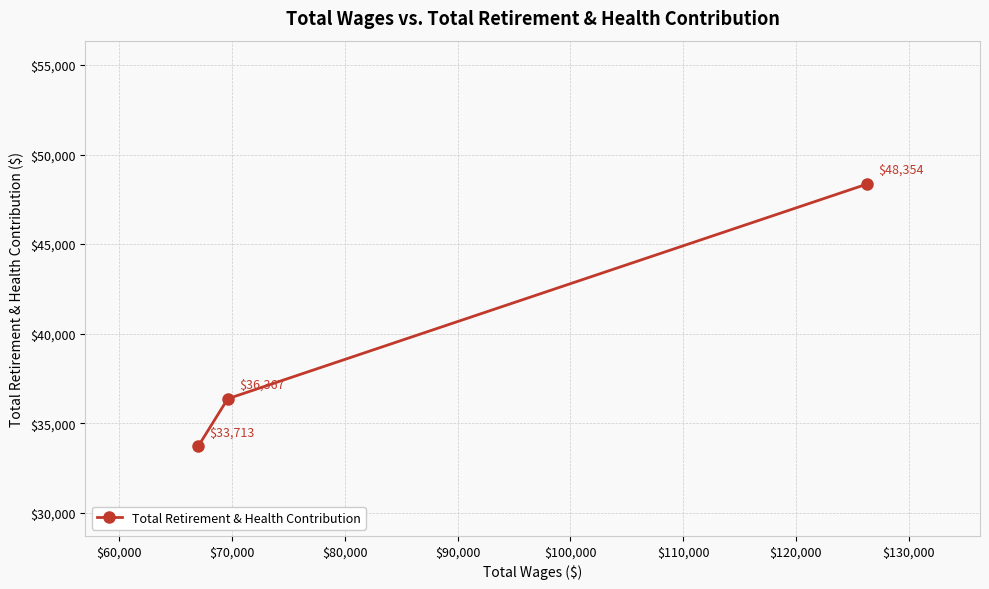

What is the value of the 1st point from the left?

33713